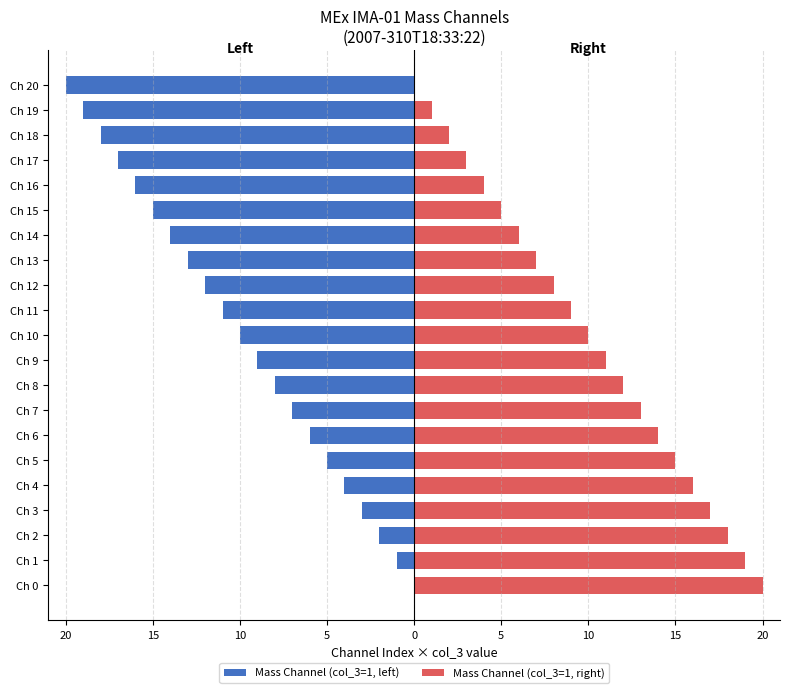

What is the value of the Mass Channel (col_3=1, left) bar at the 21st from the left?

-20